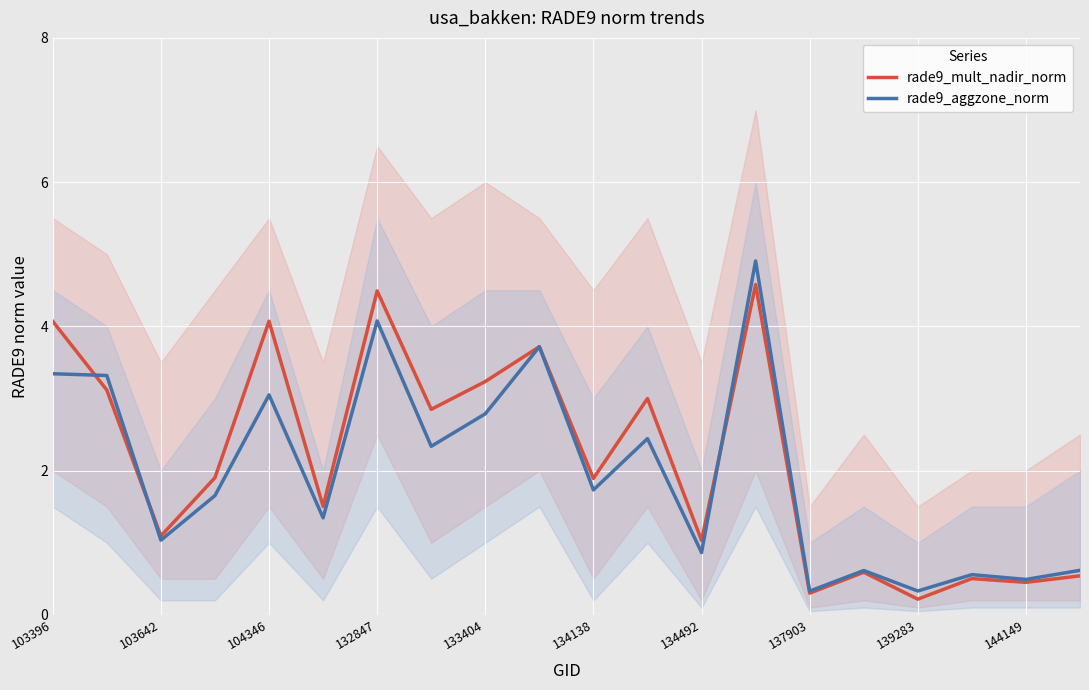

Where is the first local minimum for rade9_mult_nadir_norm?

103642